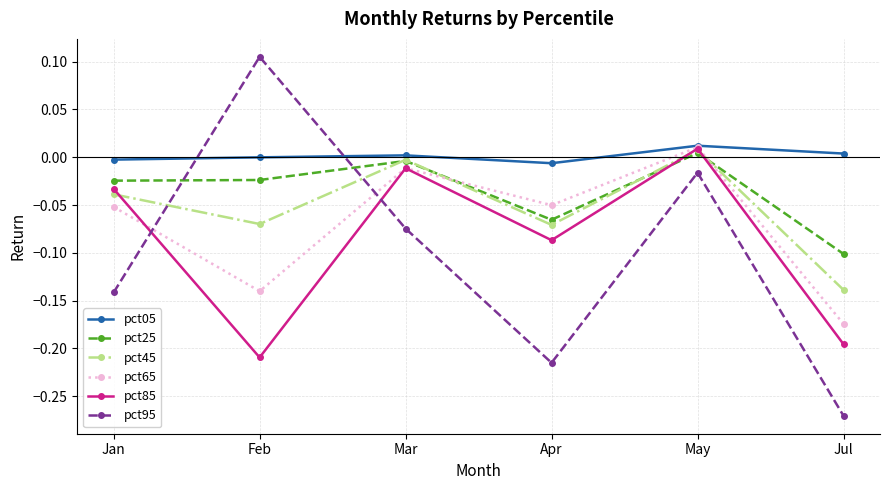

Which series has the largest range (max minus min)?

pct95